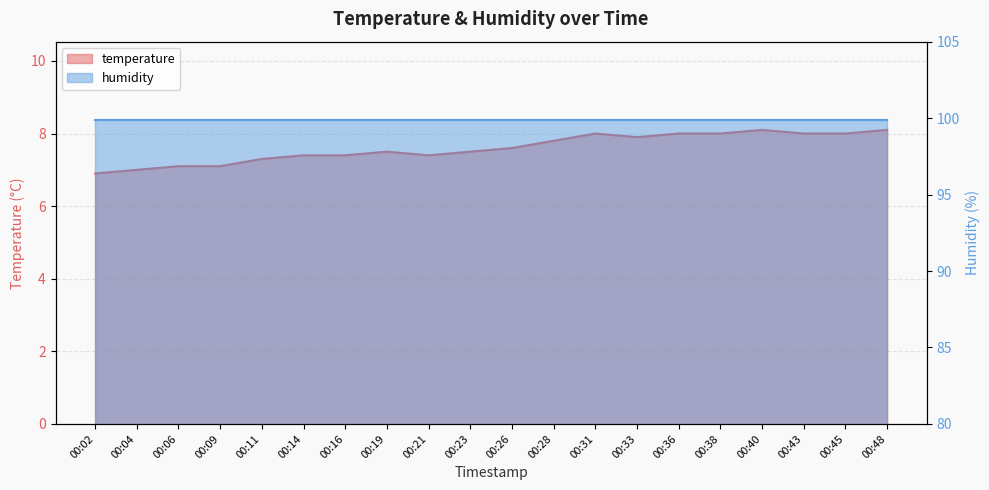

How many values are below 7?

1